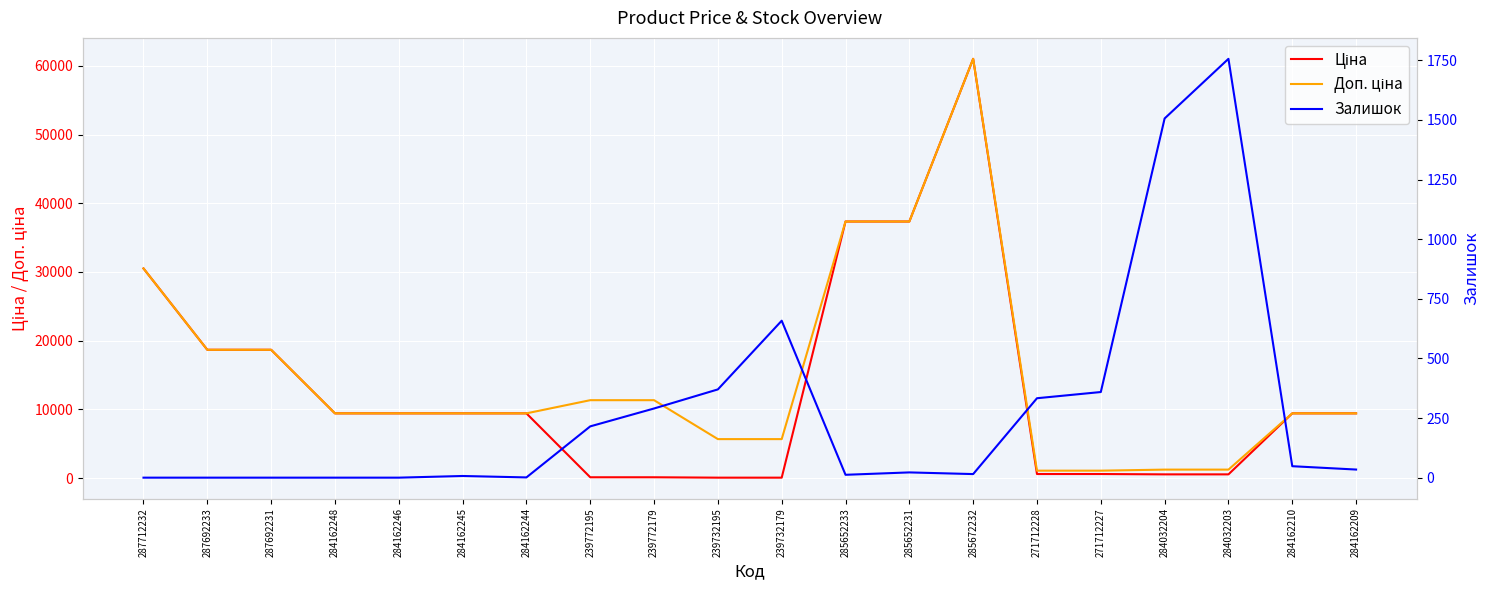

What is the sum of the Ціна values at 284032203 and 285672232?

61560.1